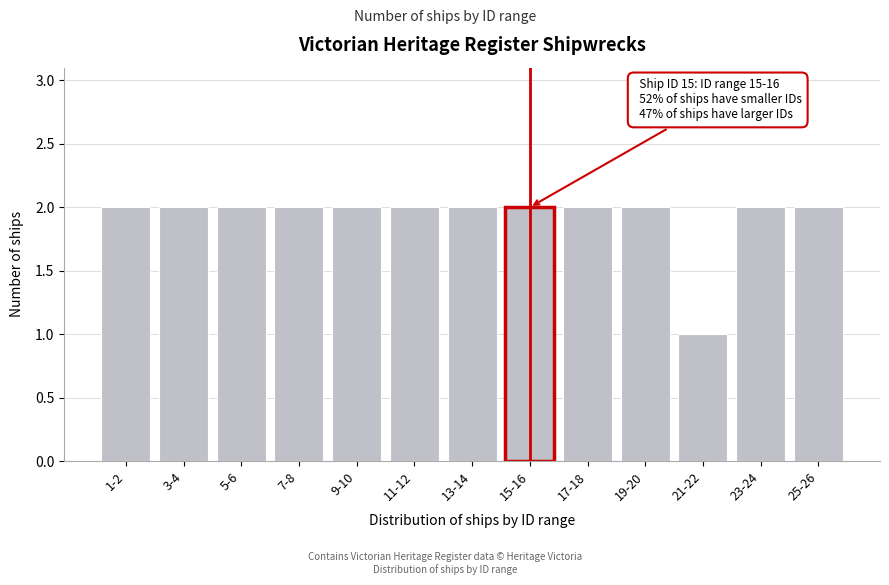

Reading left to right, transcribe all the data shown in this chart.

2	2	2	2	2	2	2	2	2	2	1	2	2